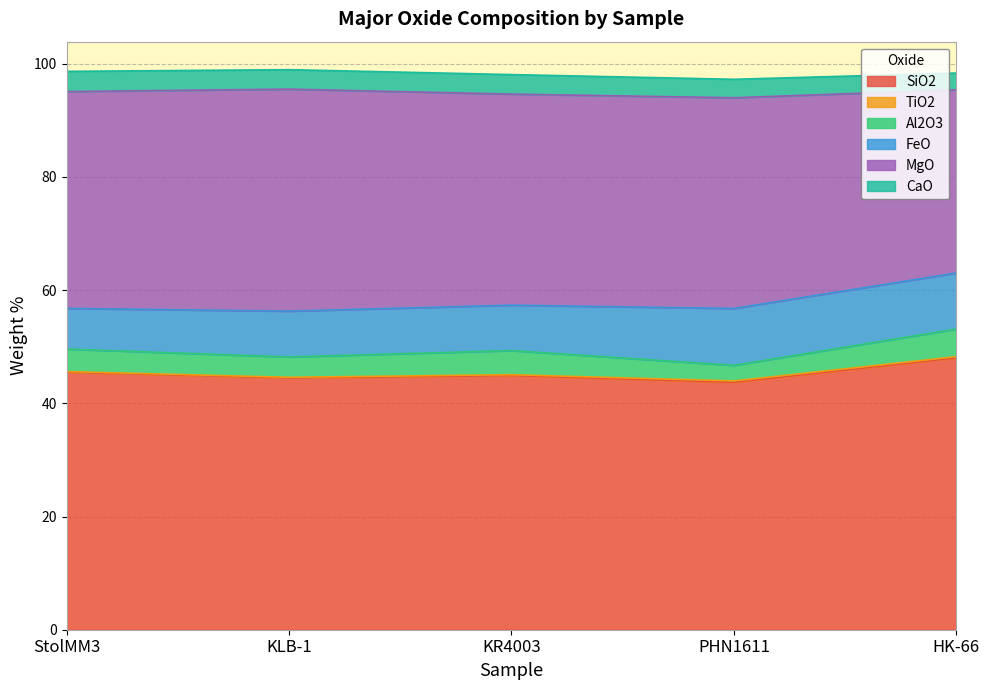

Reading left to right, extract all data points from this chart.

SiO2: StolMM3=45.5	KLB-1=44.5	KR4003=44.9	PHN1611=43.7	HK-66=48.0
TiO2: StolMM3=0.1	KLB-1=0.1	KR4003=0.2	PHN1611=0.2	HK-66=0.2
Al2O3: StolMM3=4.0	KLB-1=3.6	KR4003=4.3	PHN1611=2.8	HK-66=4.9
FeO: StolMM3=7.2	KLB-1=8.1	KR4003=8.0	PHN1611=10.1	HK-66=9.9
MgO: StolMM3=38.3	KLB-1=39.2	KR4003=37.3	PHN1611=37.2	HK-66=32.4
CaO: StolMM3=3.6	KLB-1=3.4	KR4003=3.5	PHN1611=3.3	HK-66=3.0